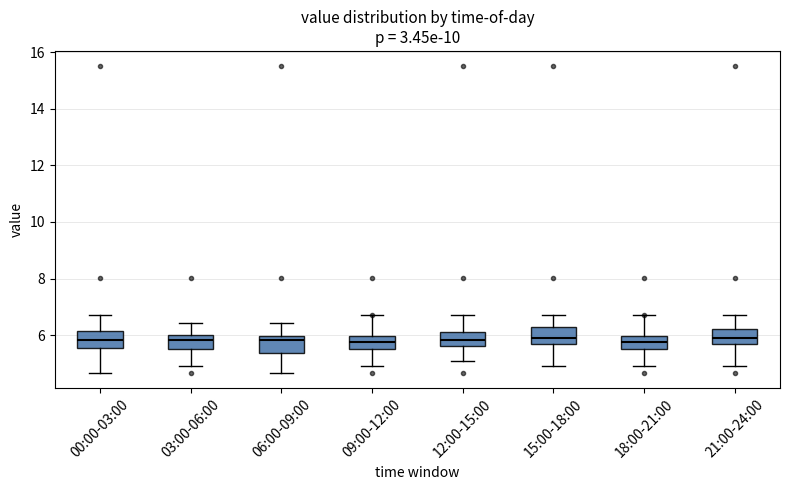

Reading left to right, read every box against the y-axis: the position of its median line, the range the box covers, and the ends of its whiskers. The values are not printed on the chart, so give them approximately, as read against the axis.

00:00-03:00: median 5.8, box 5.6 to 6.2, whiskers 4.6 to 6.8
03:00-06:00: median 5.8, box 5.6 to 6.0, whiskers 5.0 to 6.4
06:00-09:00: median 5.8, box 5.4 to 6.0, whiskers 4.6 to 6.4
09:00-12:00: median 5.8, box 5.6 to 6.0, whiskers 5.0 to 6.8
12:00-15:00: median 5.8, box 5.6 to 6.2, whiskers 5.0 to 6.8
15:00-18:00: median 6.0, box 5.6 to 6.2, whiskers 5.0 to 6.8
18:00-21:00: median 5.8, box 5.6 to 6.0, whiskers 5.0 to 6.8
21:00-24:00: median 6.0, box 5.6 to 6.2, whiskers 5.0 to 6.8